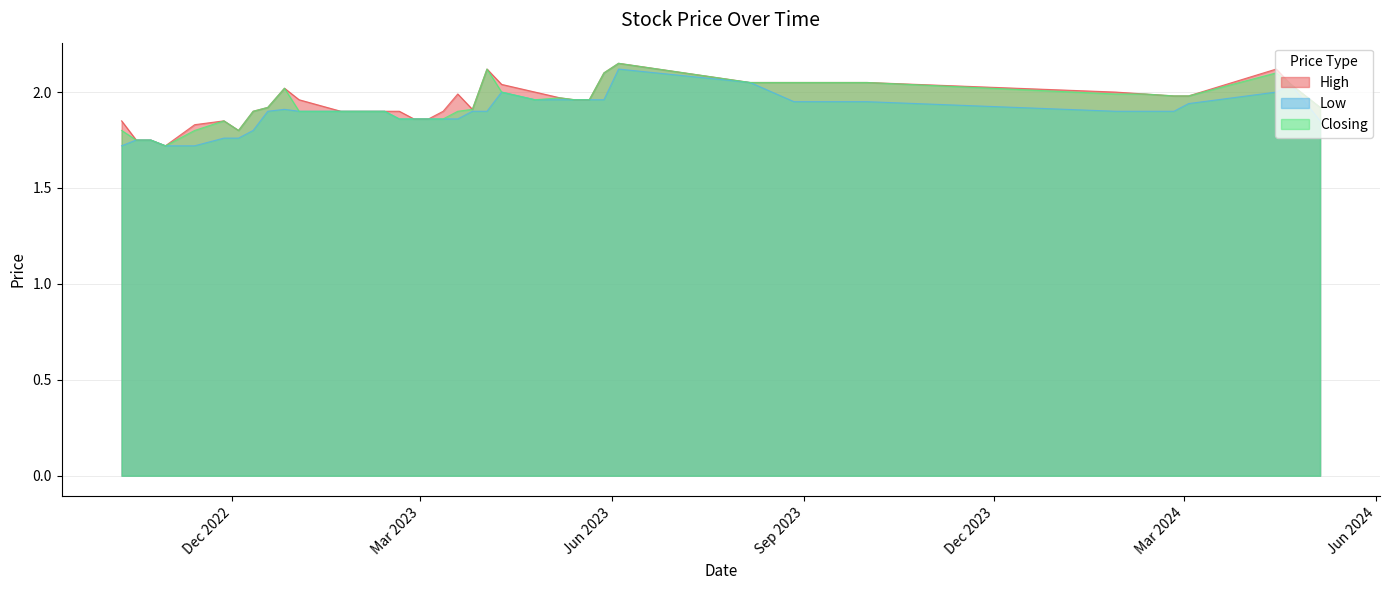

Rank the series by their maximum value, from highest to lowest.

High, Closing, Low